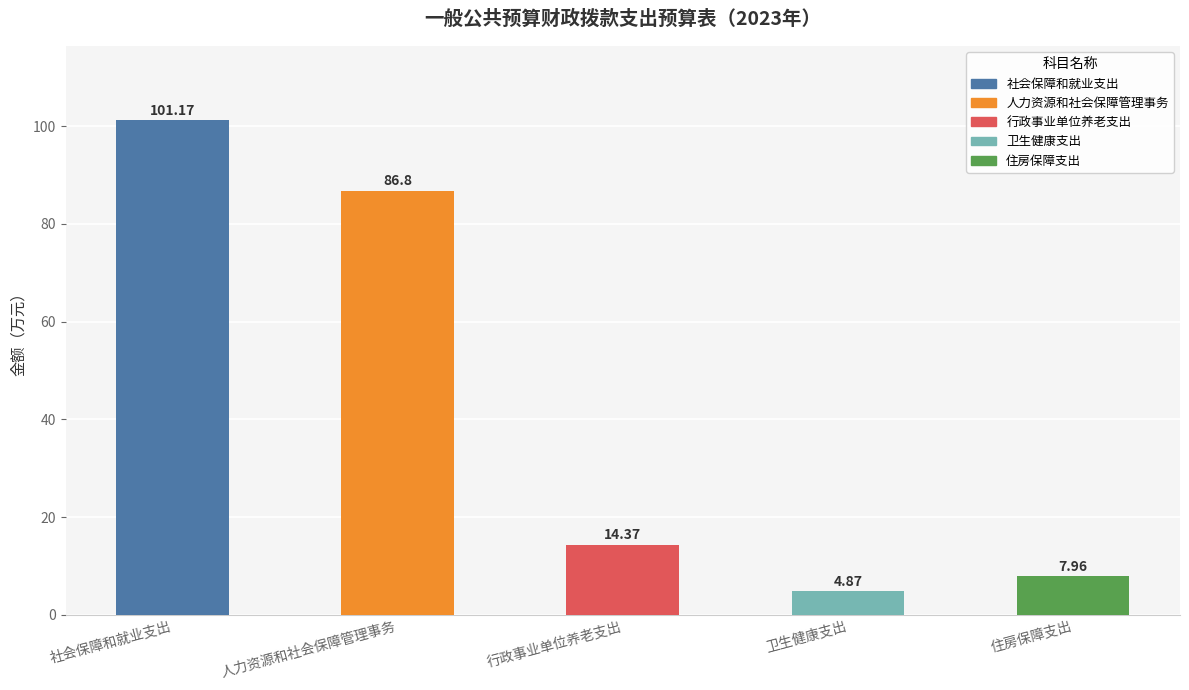

What is the change in value from 社会保障和就业支出 to 行政事业单位养老支出?

-86.8